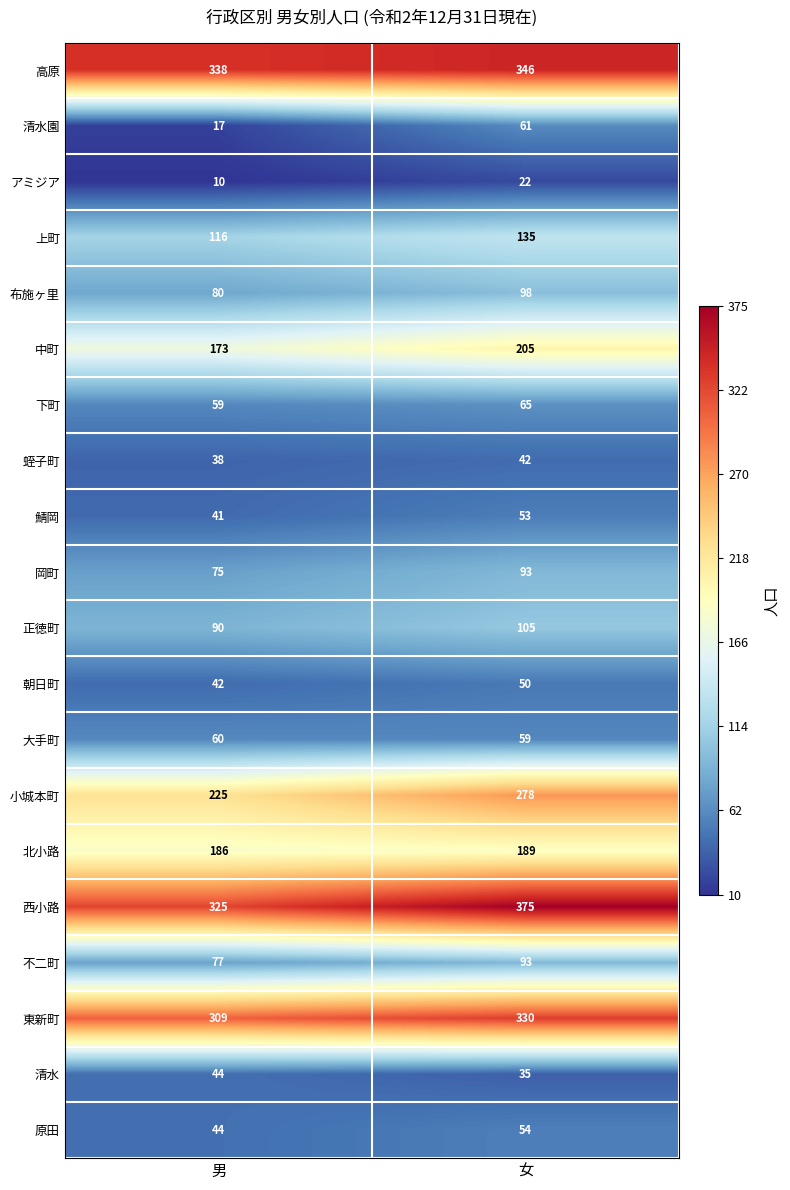

What is the minimum value shown in the chart?

10